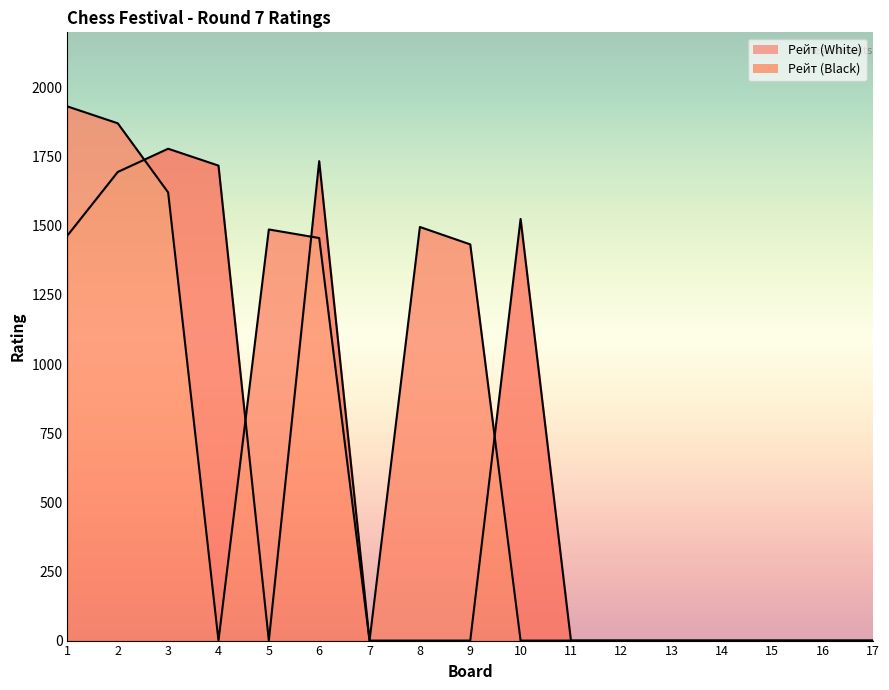

List the series in order of their overall mean, highest first.

Рейт (Black), Рейт (White)